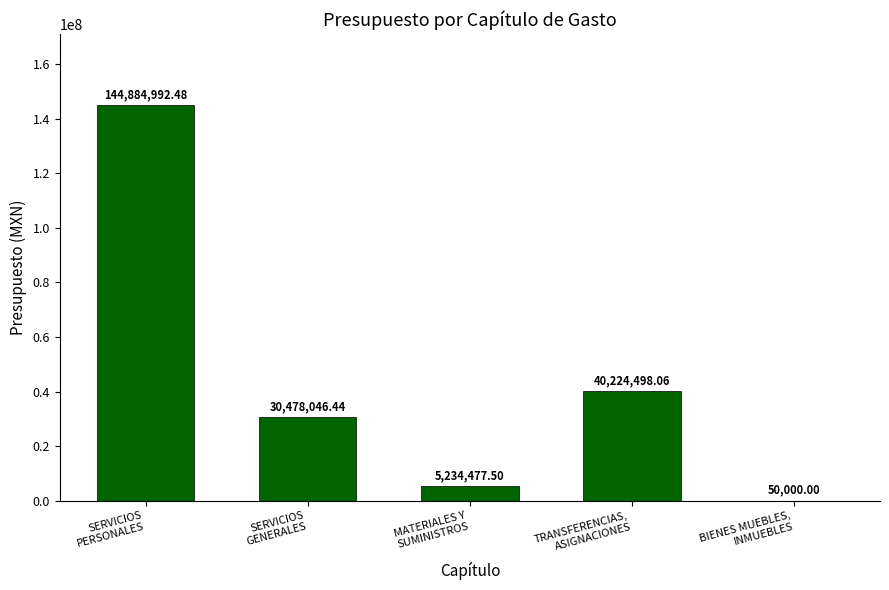

Between SERVICIOS
GENERALES and BIENES MUEBLES,
INMUEBLES, which is larger?

SERVICIOS
GENERALES